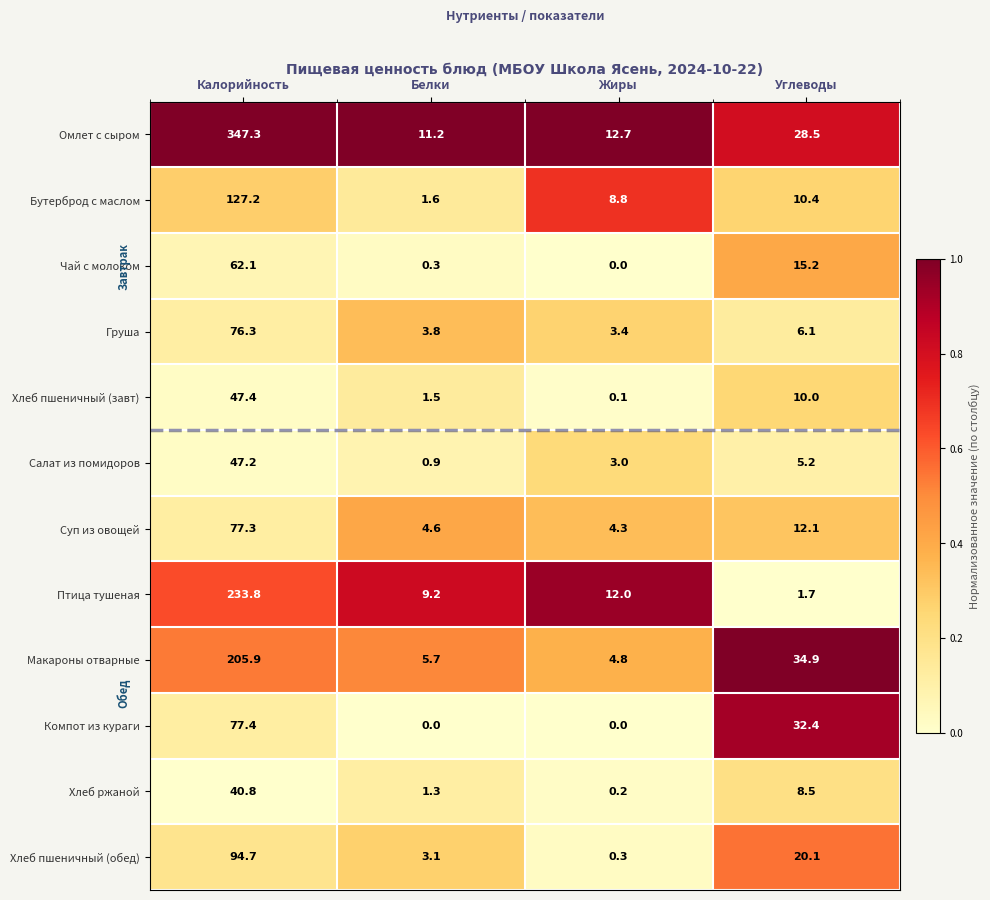

What is the average value of the Макароны отварные series?

62.8